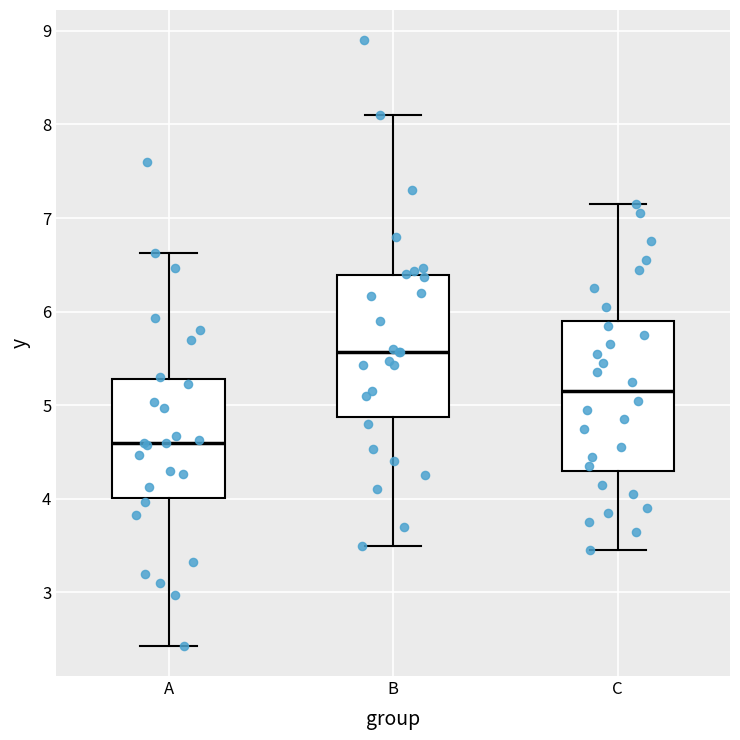

Which box's median line is the highest?

B